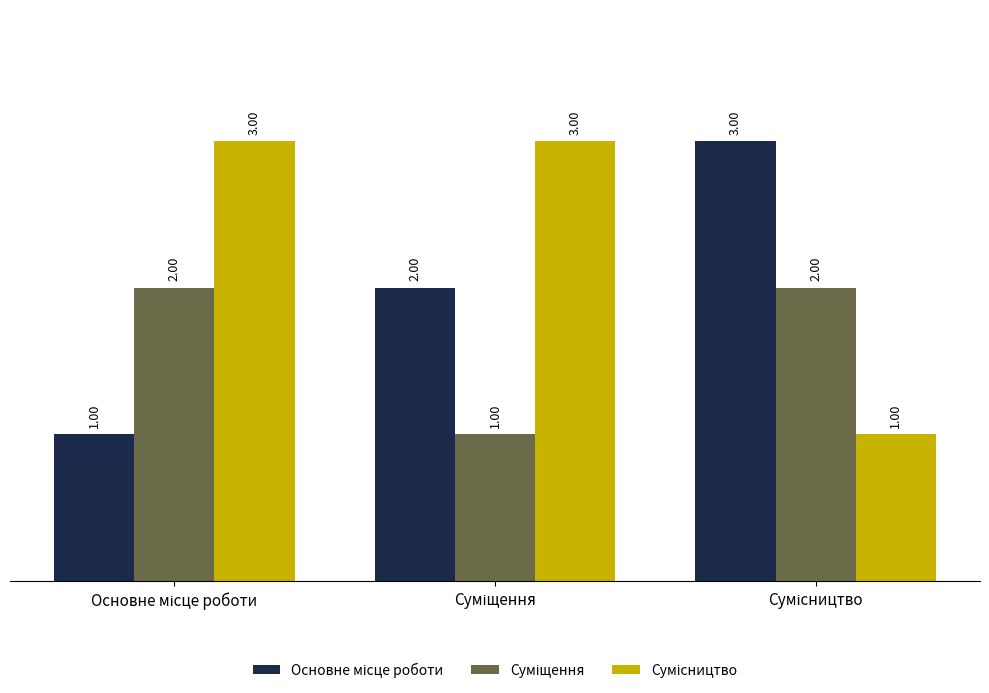

At how many categories does at least one series exceed 1?

3